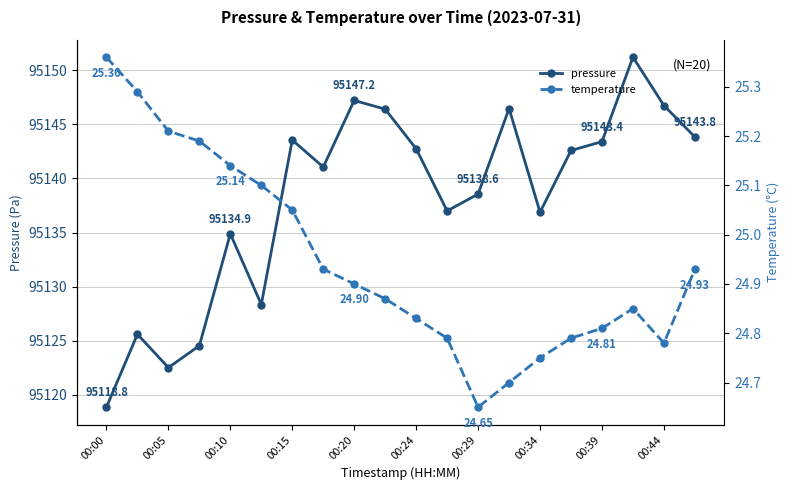

Which category has the lowest value in the pressure series?

00:00